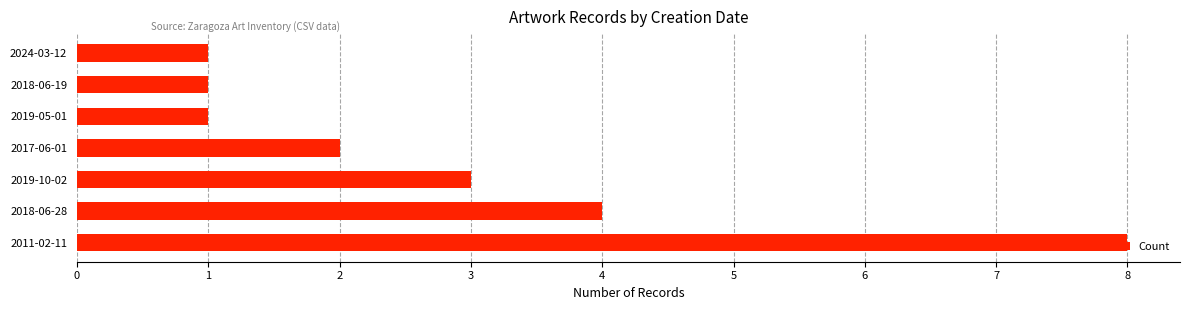

Count the number of data series in this chart.

1